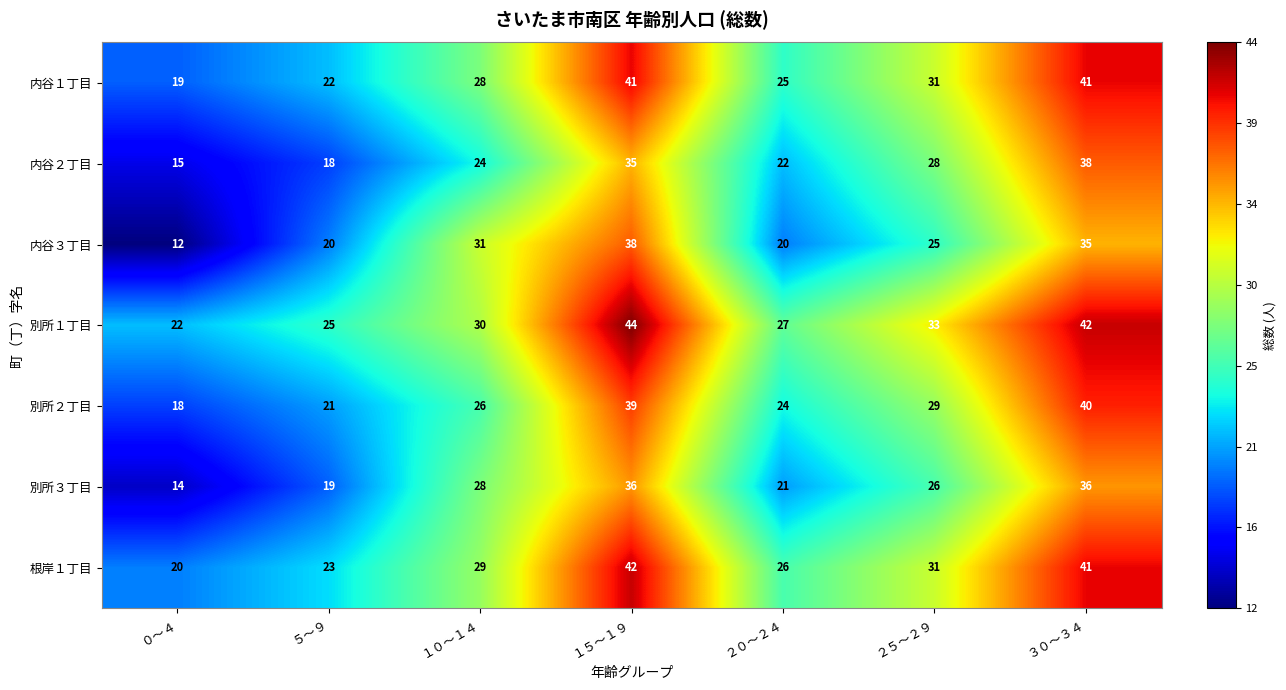

Rank the categories by 別所２丁目 value from highest to lowest.

３０～３４, １５～１９, ２５～２９, １０～１４, ２０～２４, ５～９, ０～４